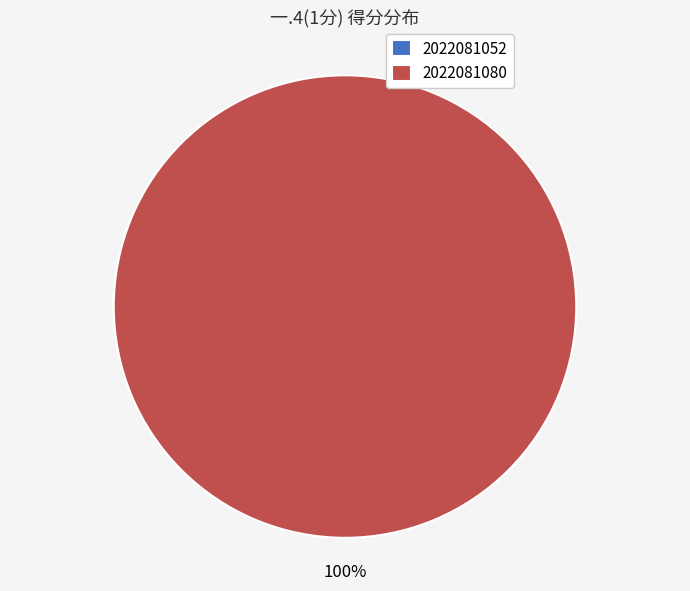

Is the sum of 2022081052 and 2022081080 greater than half?

Yes